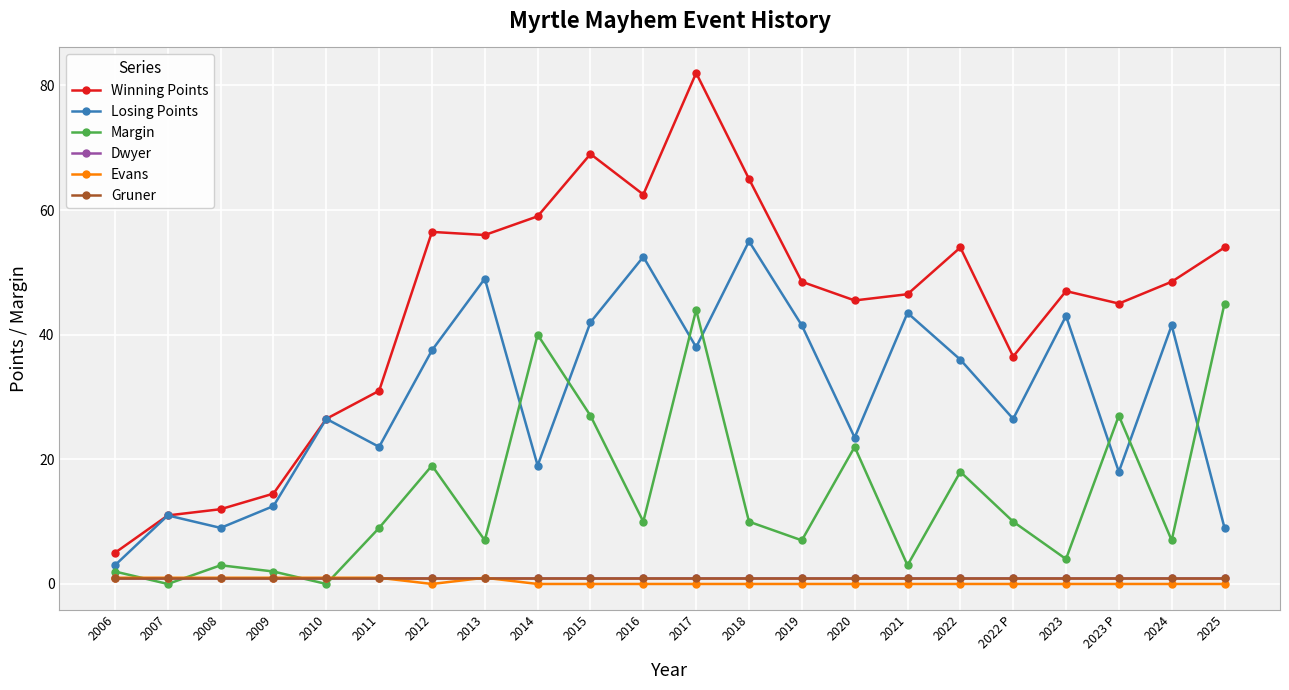

What position from the left is 2021?

16